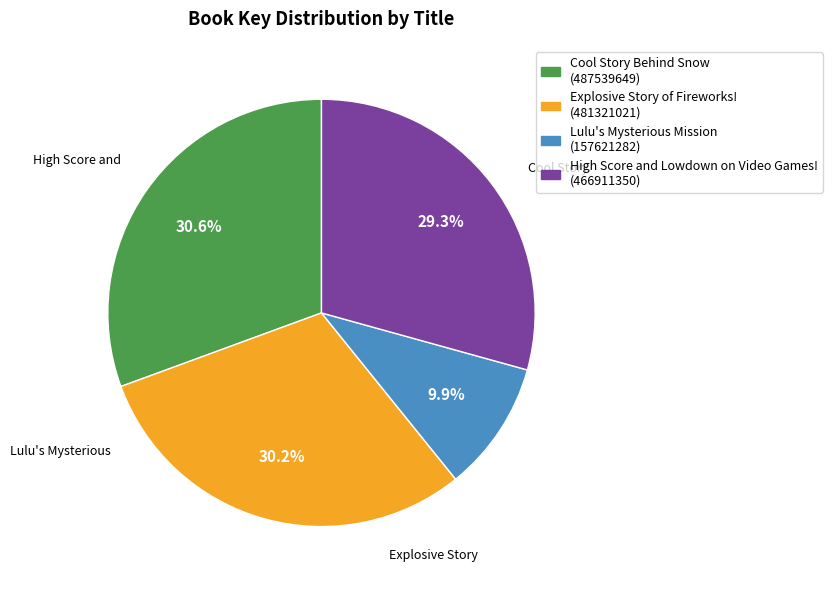

To the nearest percent, what portion does Cool Story Behind Snow represent?

31%